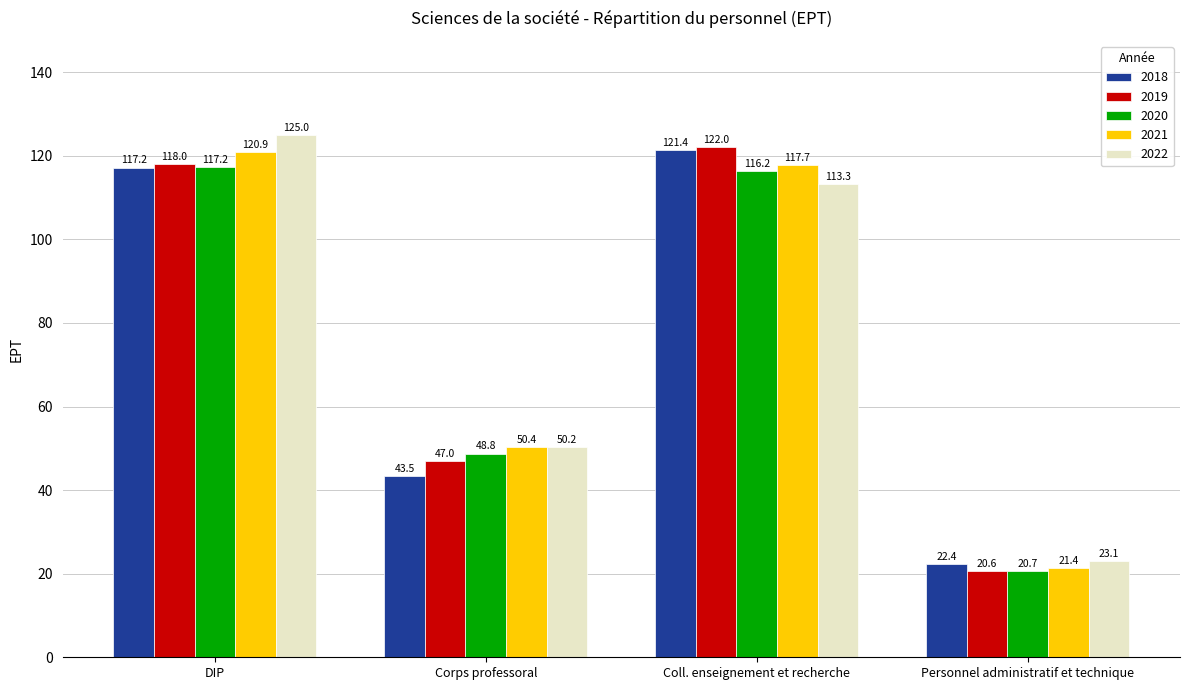

What is the sum of the 2022 values at DIP and Personnel administratif et technique?

148.1